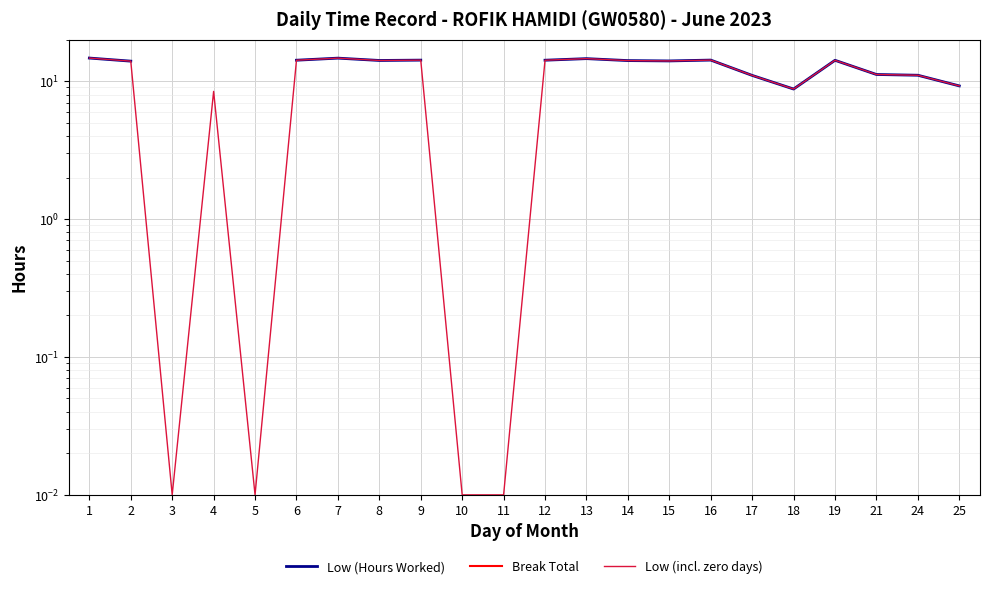

What is the difference between the maximum and minimum values in the Low (incl. zero days) series?

14.7